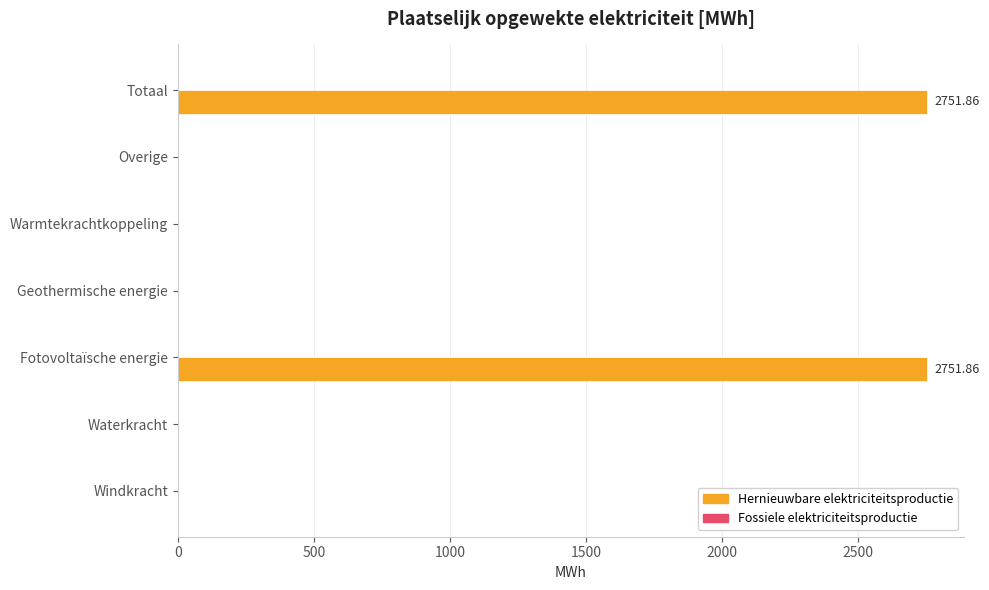

What is the sum of all values?

5503.7